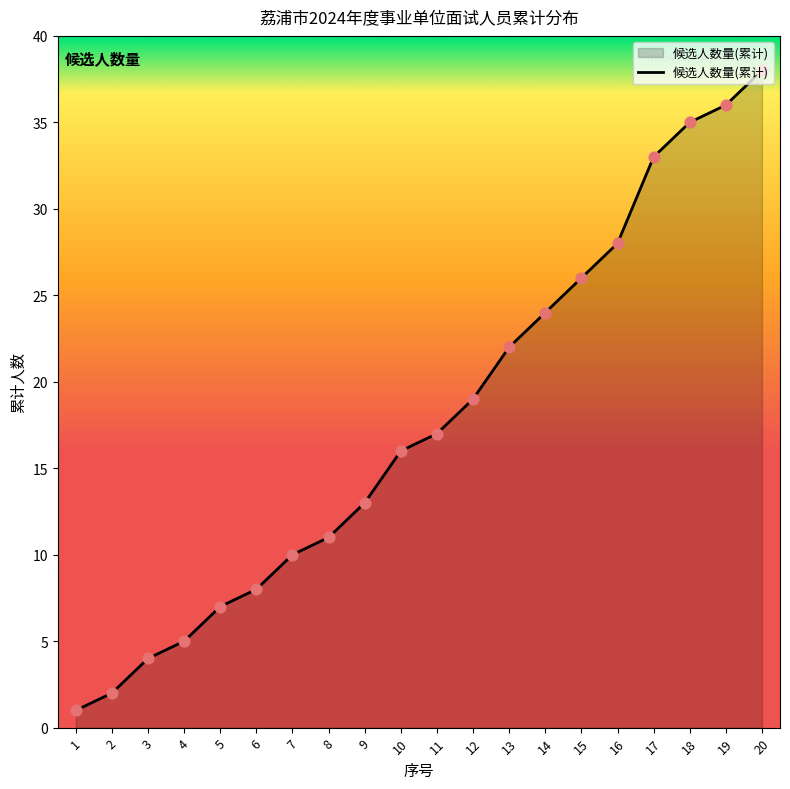

Approximately how many times larger is the value at 15 compared to 3?

6.5